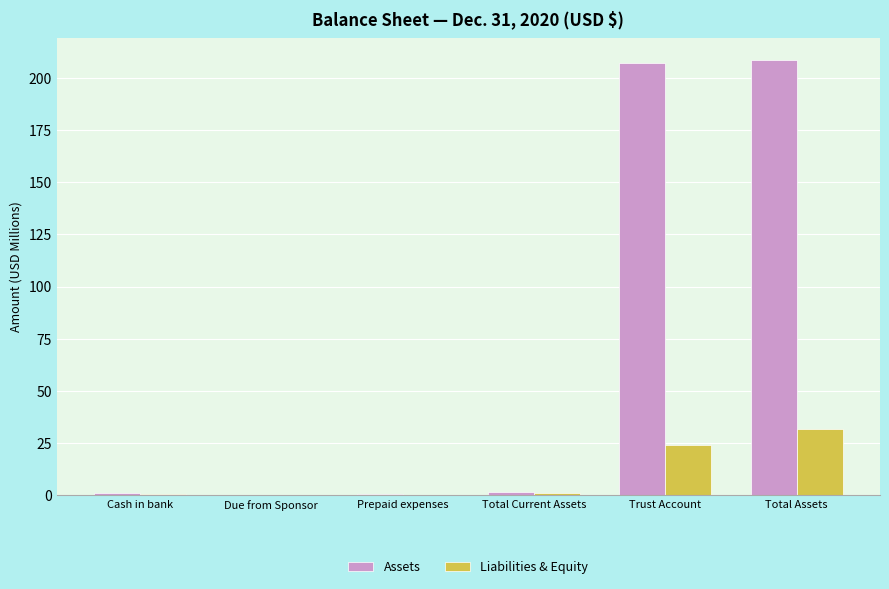

True or false: Liabilities & Equity has a value of 38.4 at Trust Account.

False